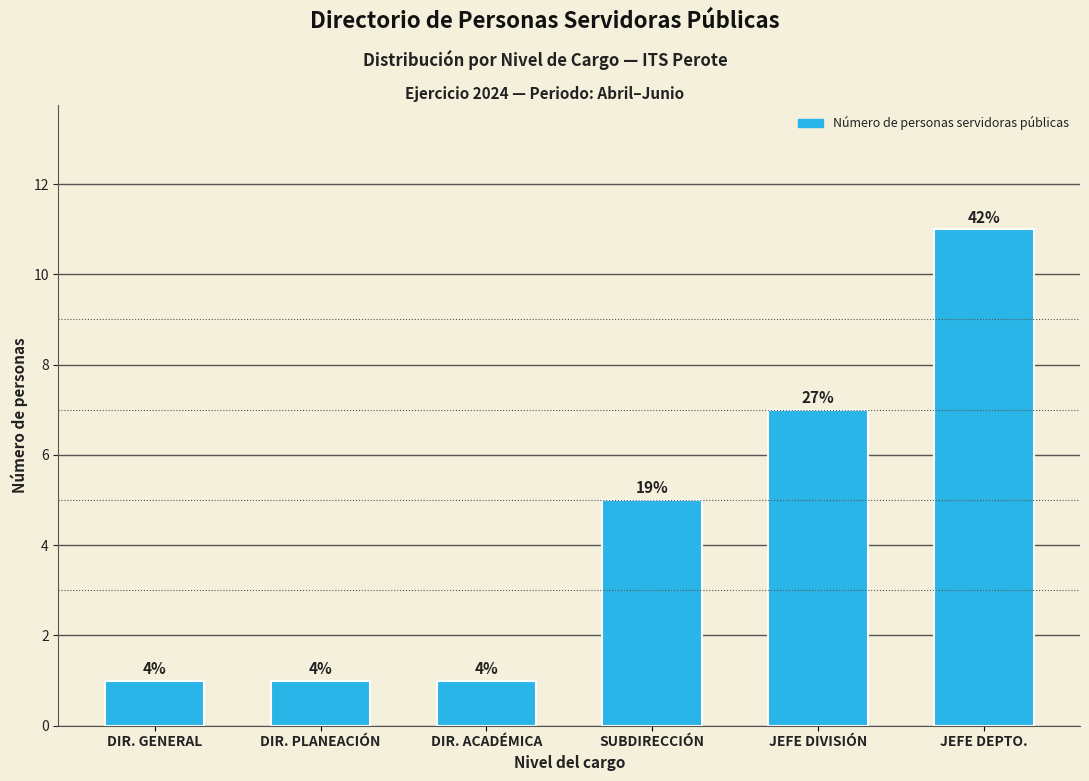

What is the smallest value displayed?

1